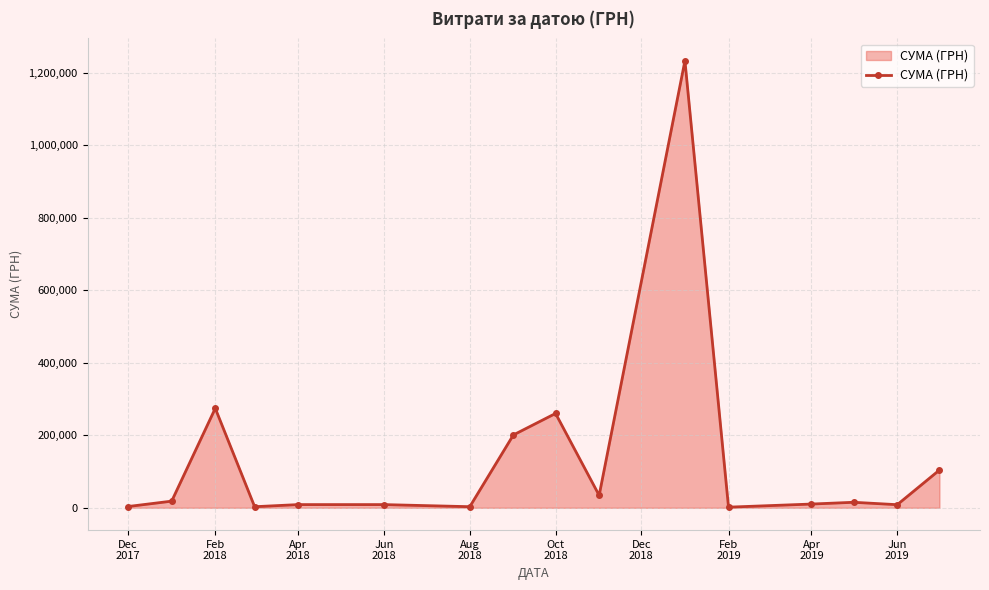

How many series are shown in this chart?

1